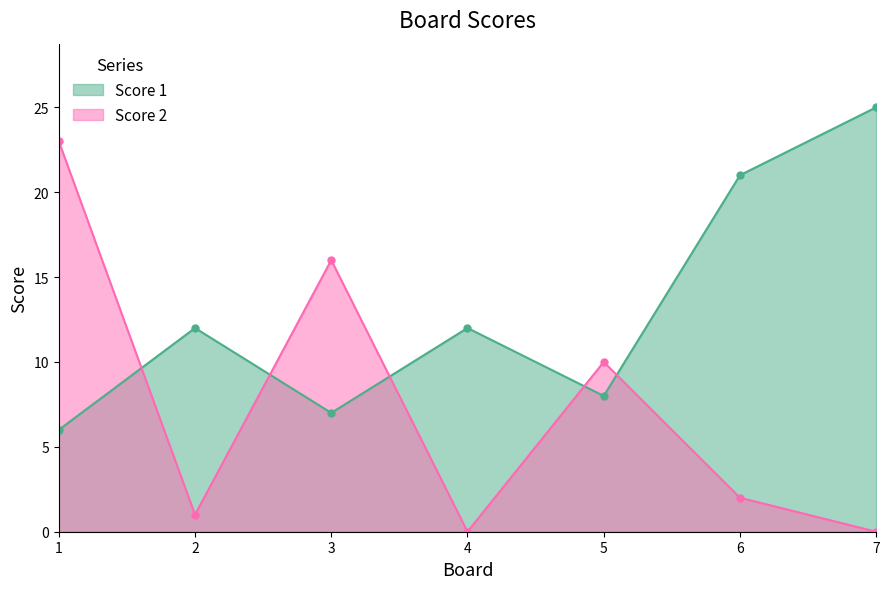

Between 2 and 6, which is larger?

6